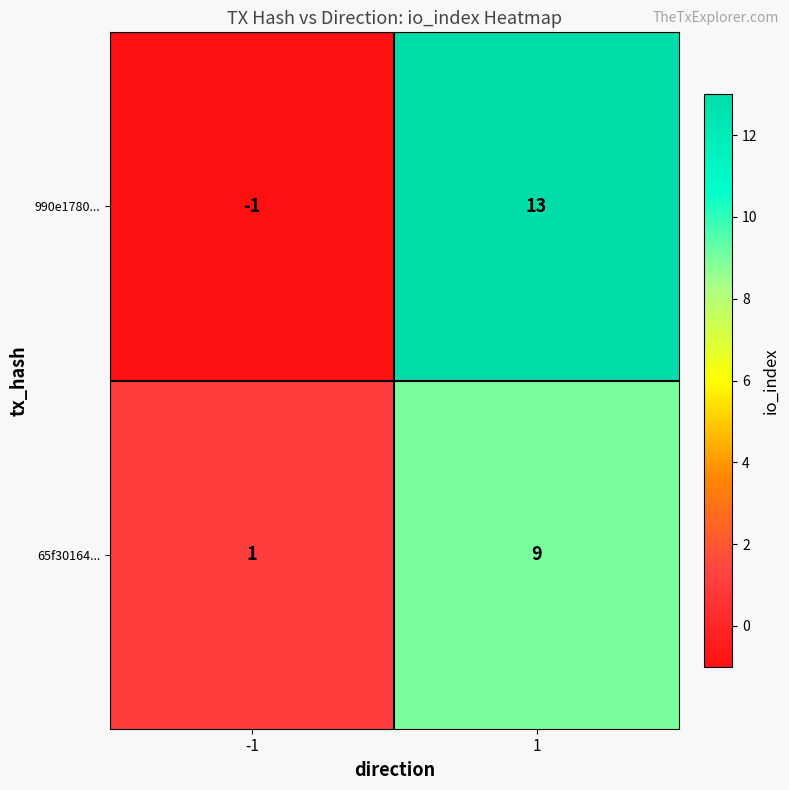

Reading left to right, transcribe all the data shown in this chart.

990e1780...: -1=-1	1=13
65f30164...: -1=1	1=9